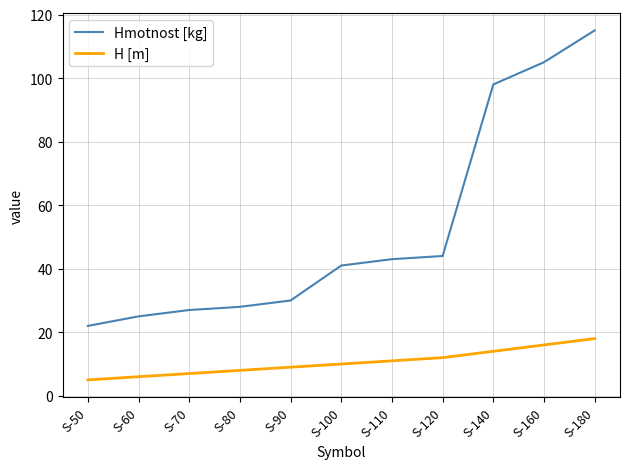

True or false: H [m] and Hmotnost [kg] intersect in this chart.

False